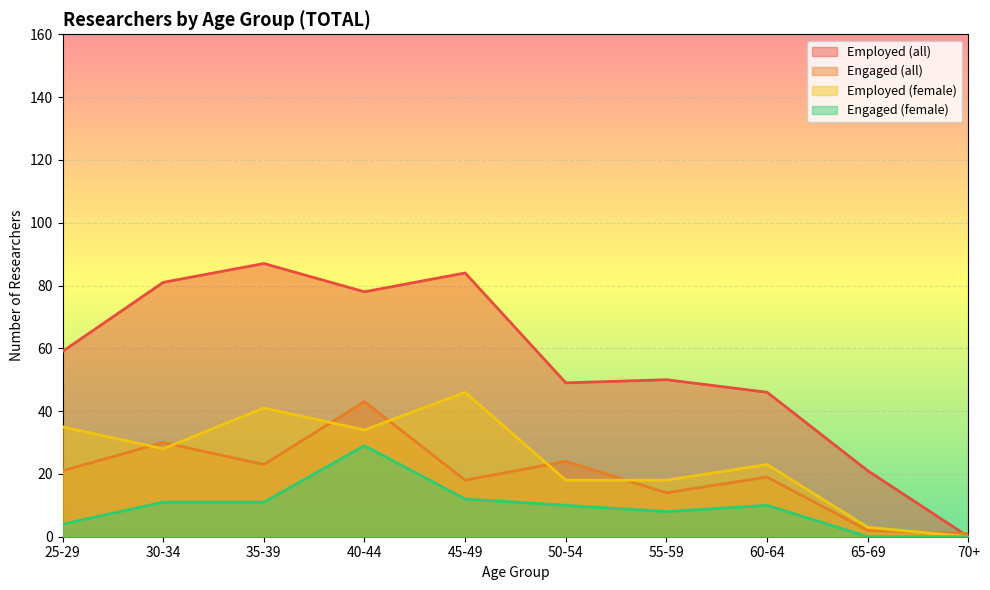

Between 60-64 and 65-69, which is larger?

60-64